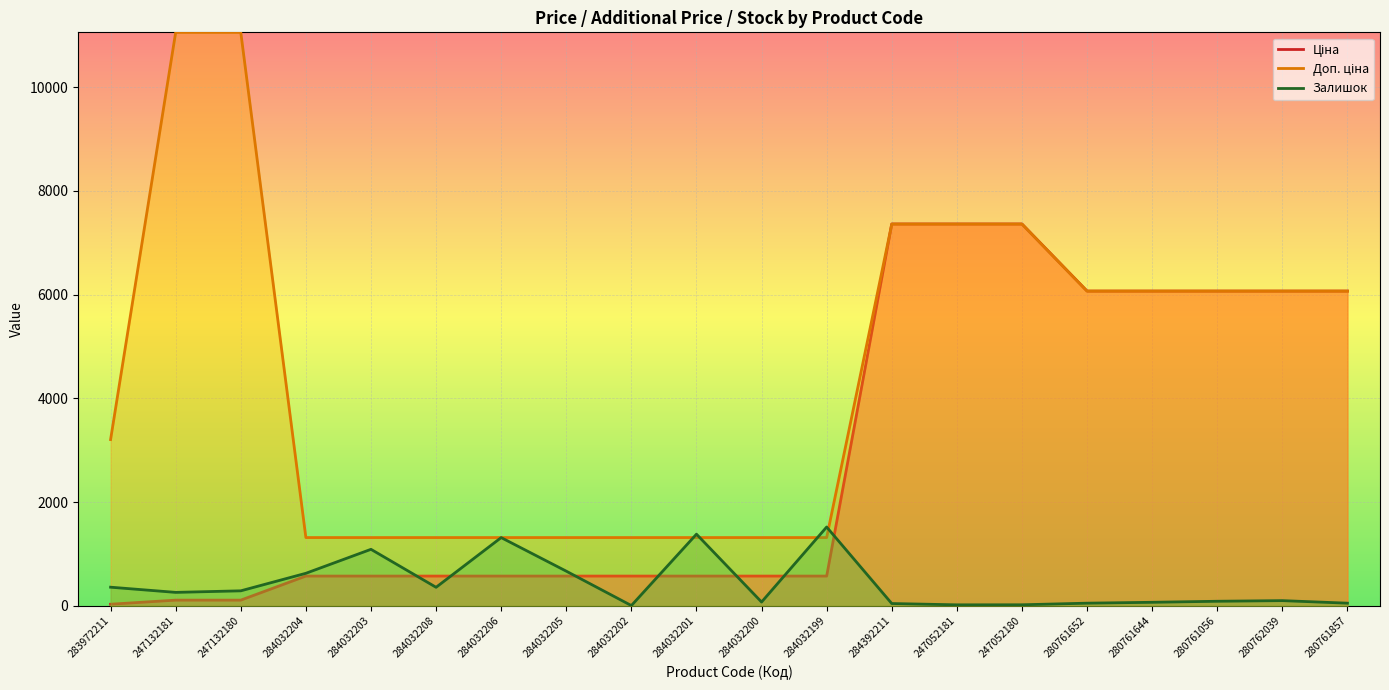

True or false: Доп. ціна and Залишок cross at least once.

True